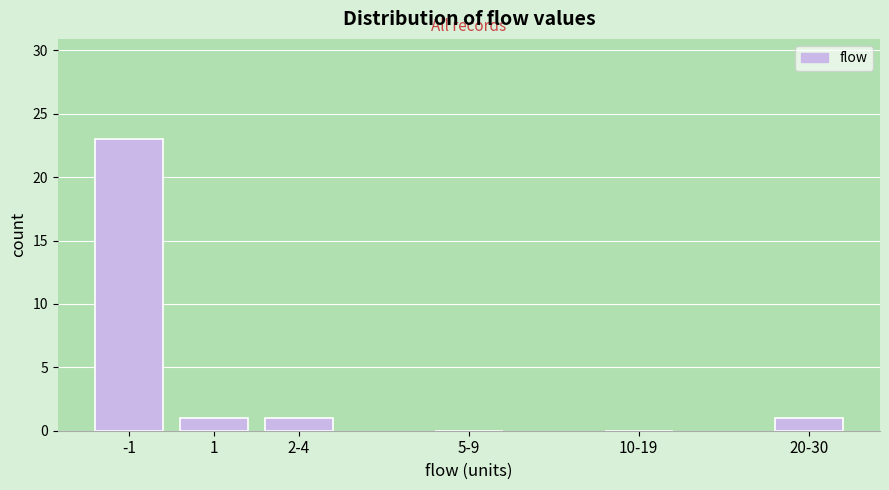

Reading left to right, extract all data points from this chart.

-1=23	1=1	2-4=1	5-9=0	10-19=0	20-30=1